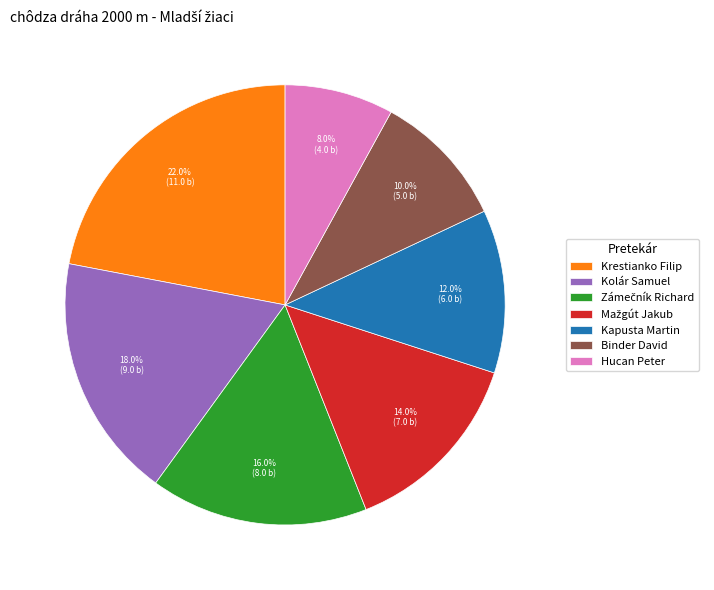

Combined, do Krestianko Filip and Hucan Peter account for over 50%?

No